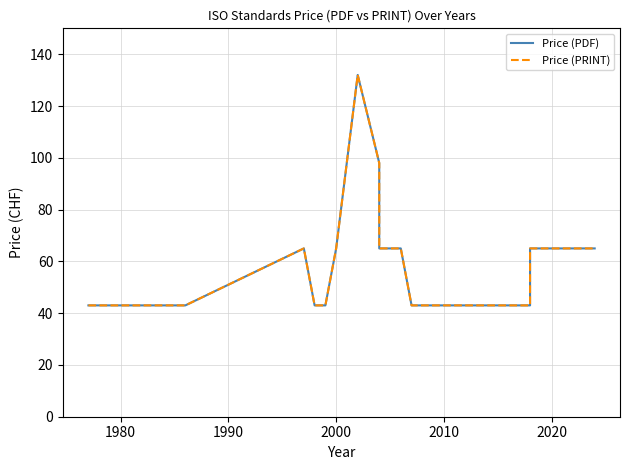

What is the difference between the maximum and second lowest values in the Price (PDF) series?

89